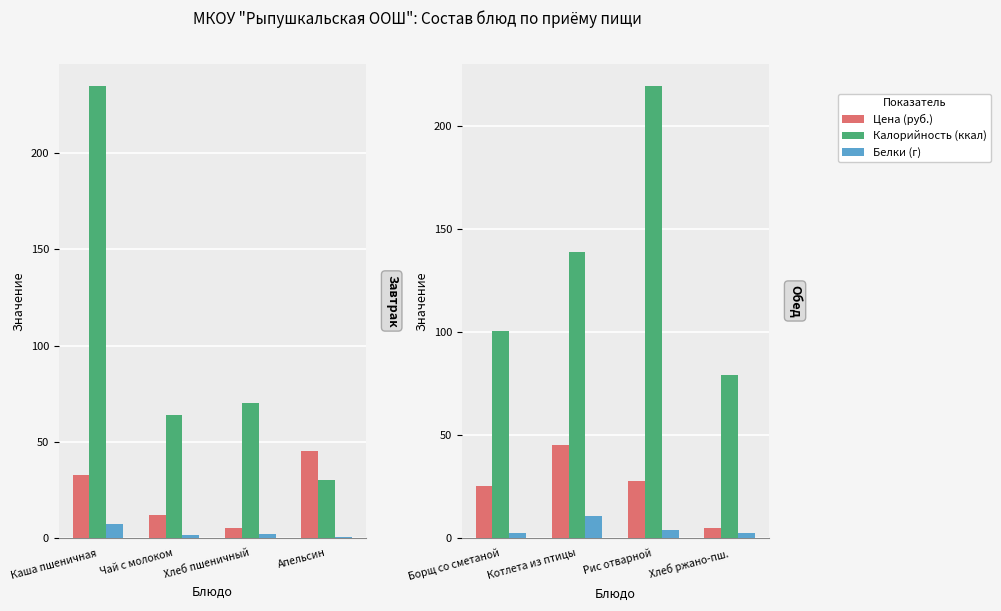

Is the value of Цена (руб.) at Хлеб ржано-пш. greater than the value of Калорийность (ккал) at Котлета из птицы?

No